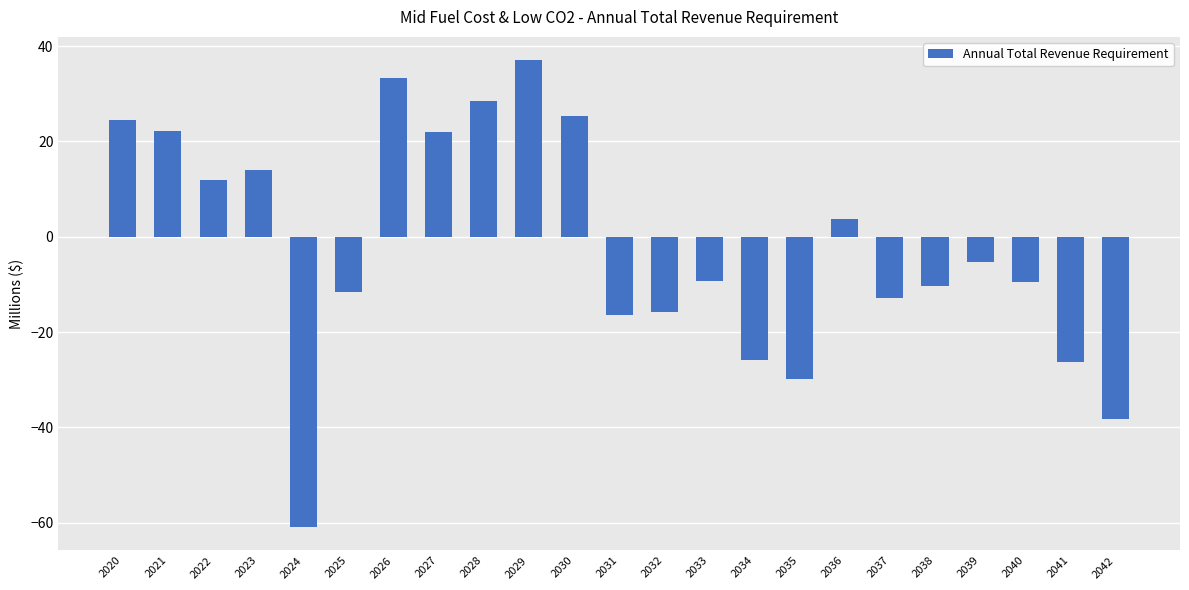

The chart shows a value of 22.1 at 2021. True or false?

True